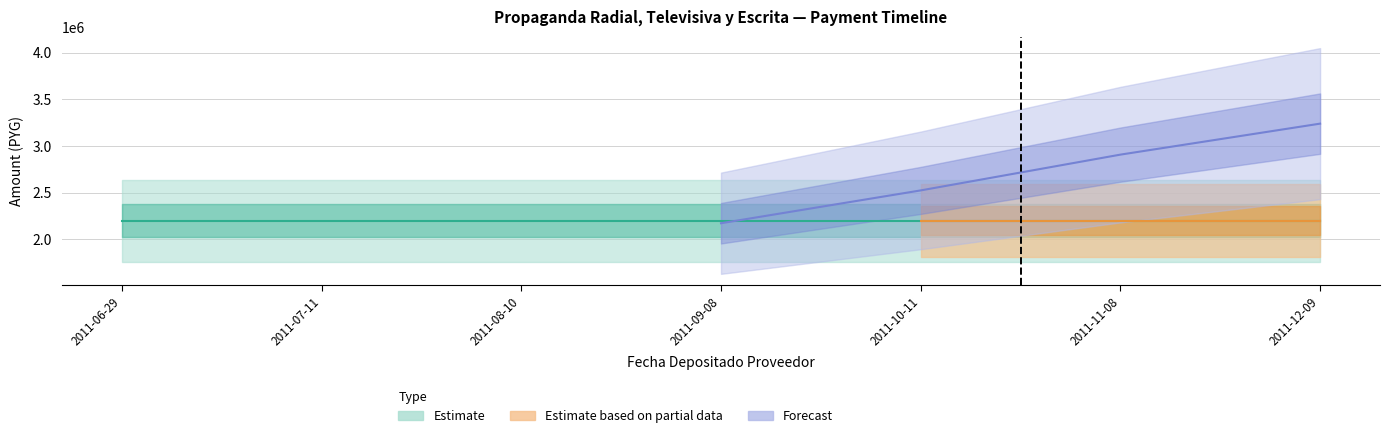

What is the label of the 5th point from the right?

2011-08-10